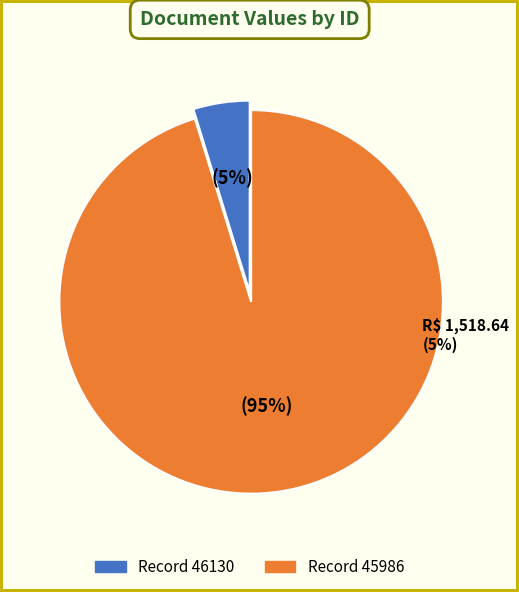

To the nearest percent, what is the average slice percentage?

50%